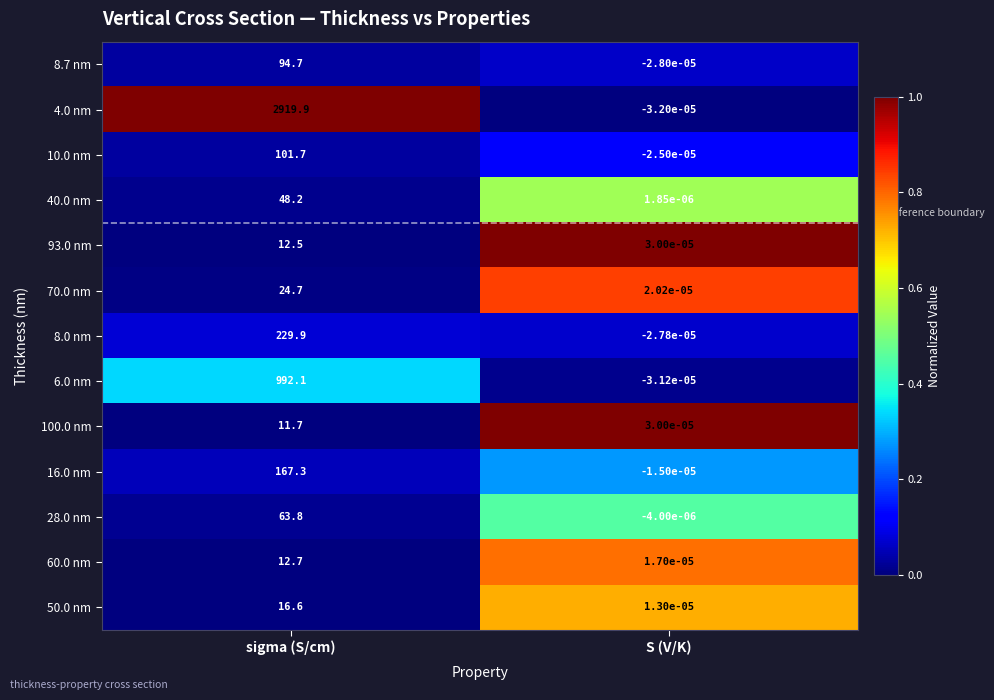

At which label does 10.0 nm first exceed 101?

sigma (S/cm)